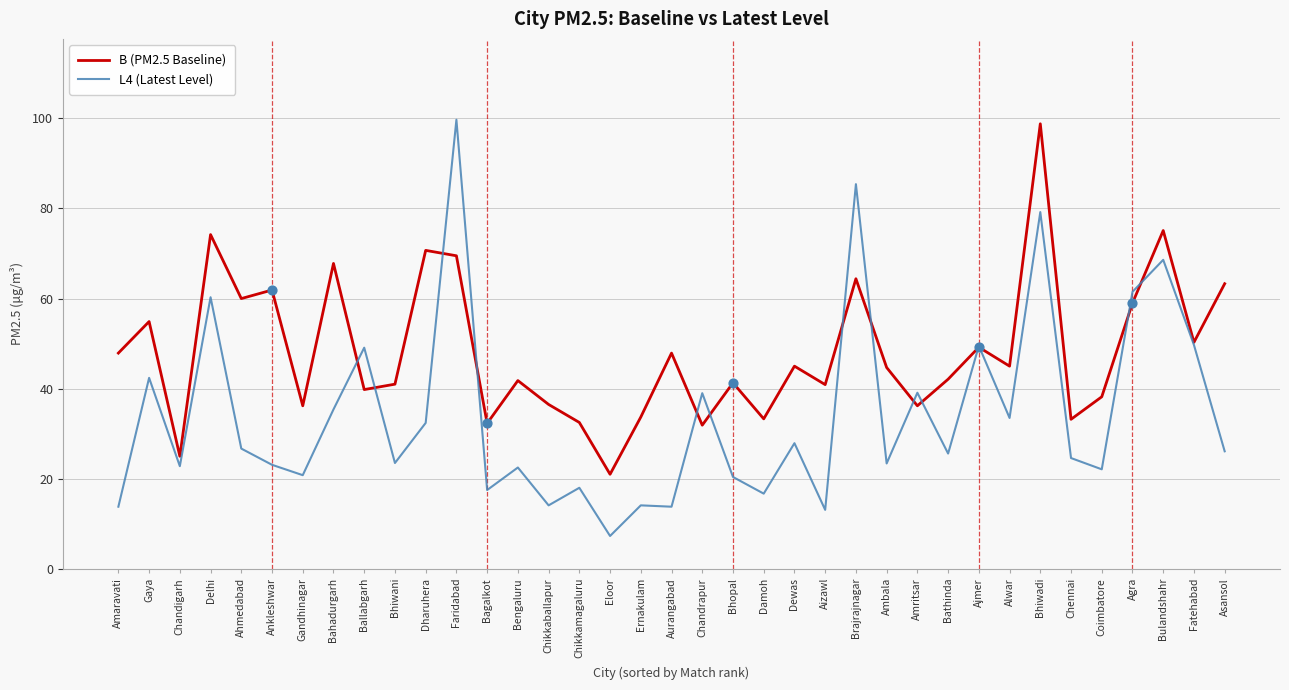

What is the total value across all series at Ballabgarh?

88.9